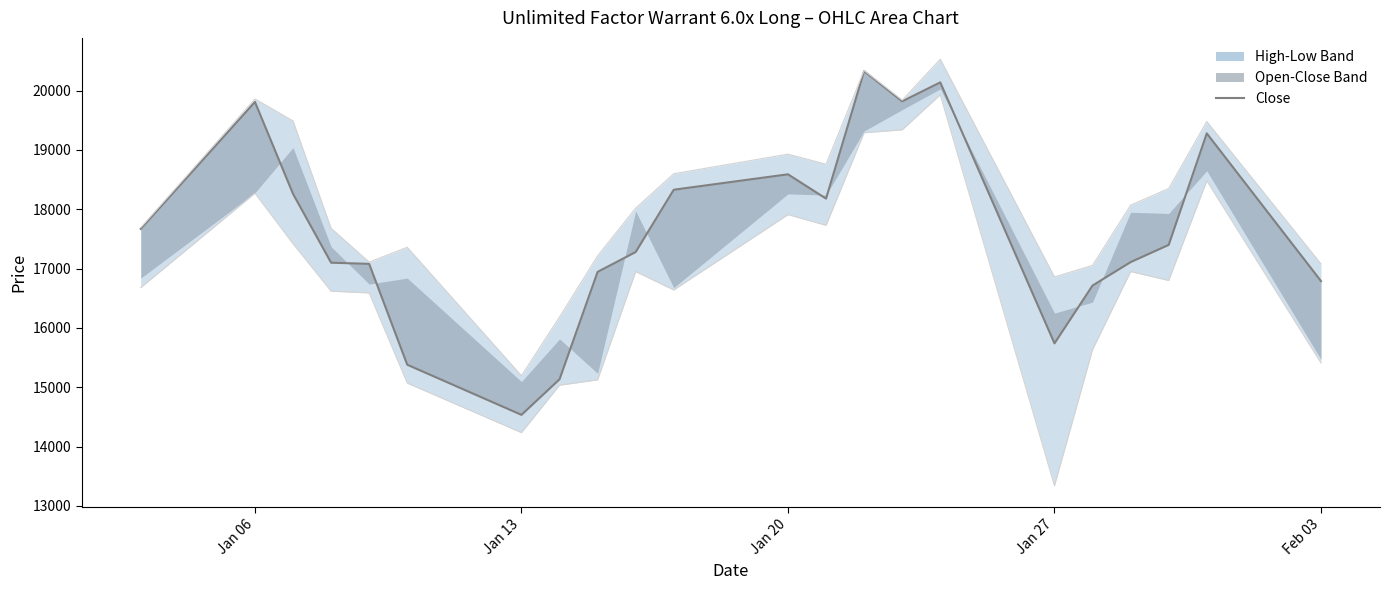

Rank the series by their average value, from highest to lowest.

High_line, Close_line, Low_line